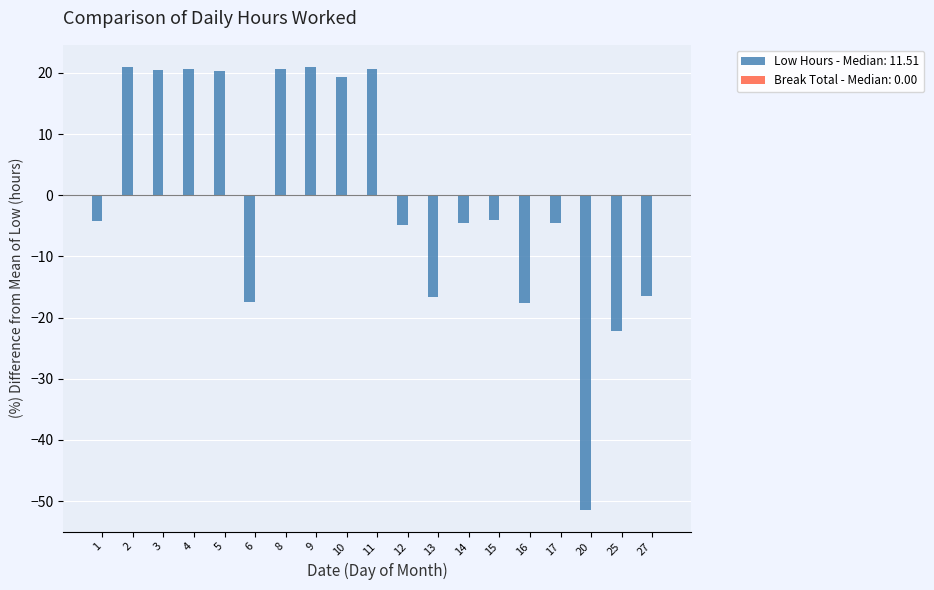

How many negative values are there?

11